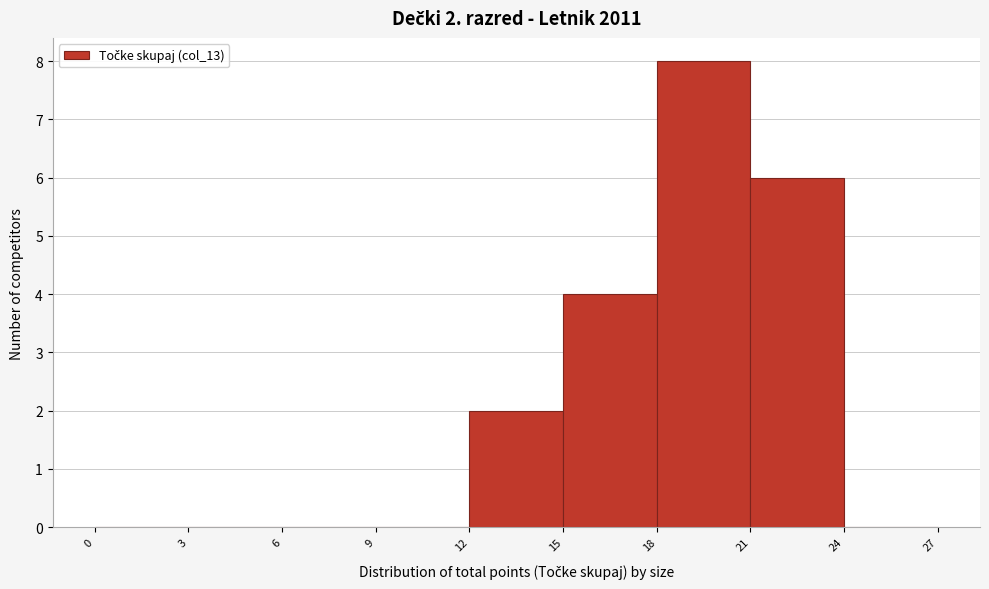

Which range on the x-axis has the tallest bar?

18 to 21